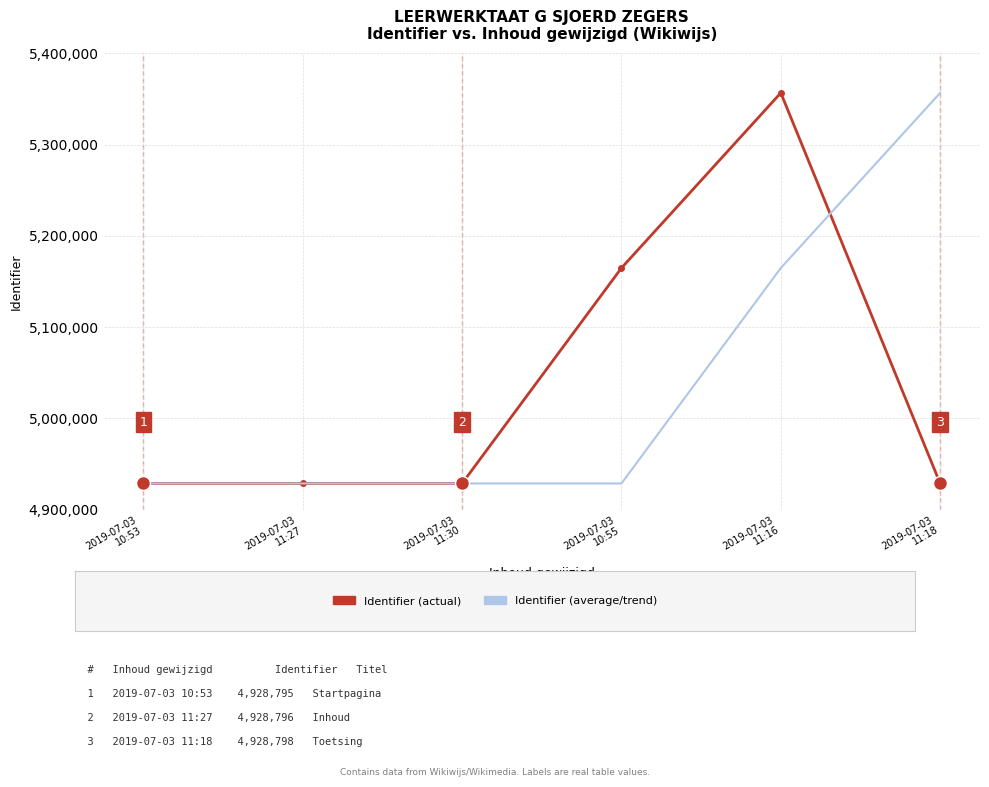

What is the minimum value shown in the chart?

4928795